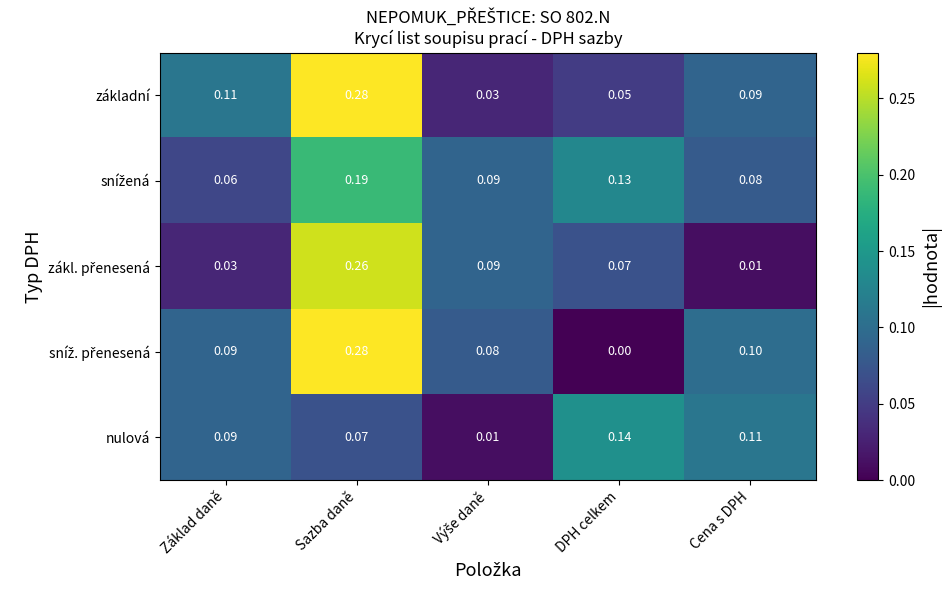

Which label corresponds to the largest value in the chart?

Sazba daně